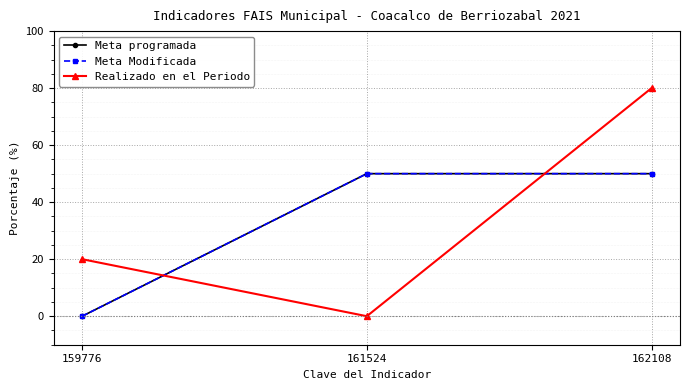

Reading right to left, extract all data points from this chart.

Meta programada: 162108=50	161524=50	159776=0
Meta Modificada: 162108=50	161524=50	159776=0
Realizado en el Periodo: 162108=80	161524=0	159776=20